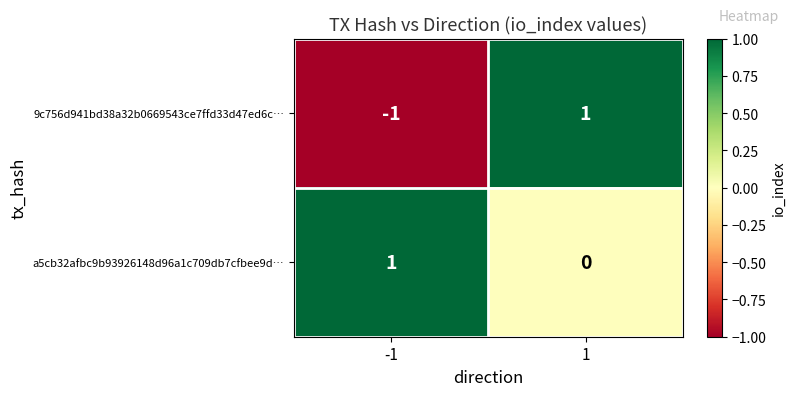

Which series has the largest range (max minus min)?

9c756d941bd38a32b0669543ce7ffd33d47ed6c…